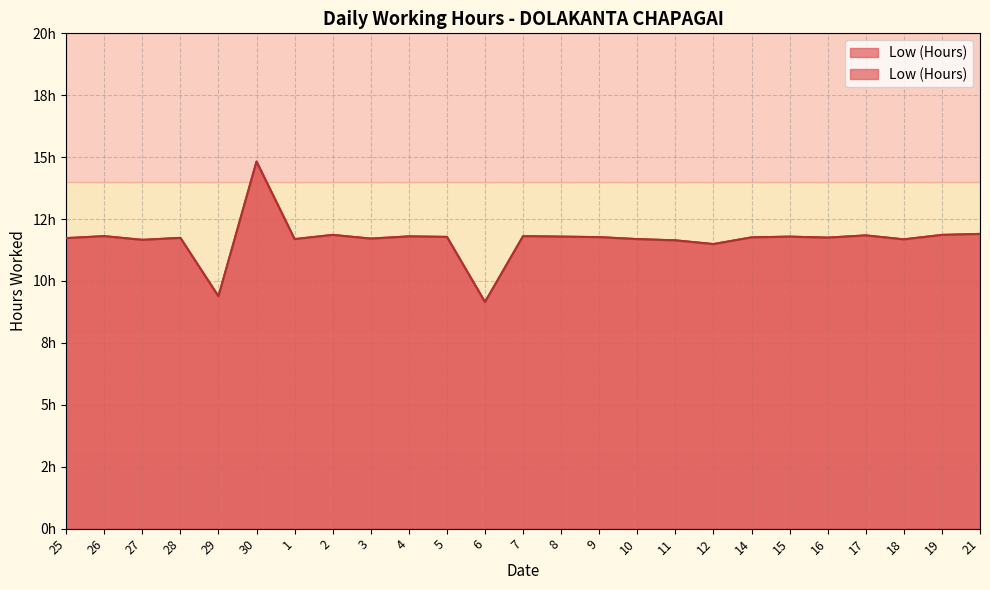

Between 14 and 28, which is larger?

14